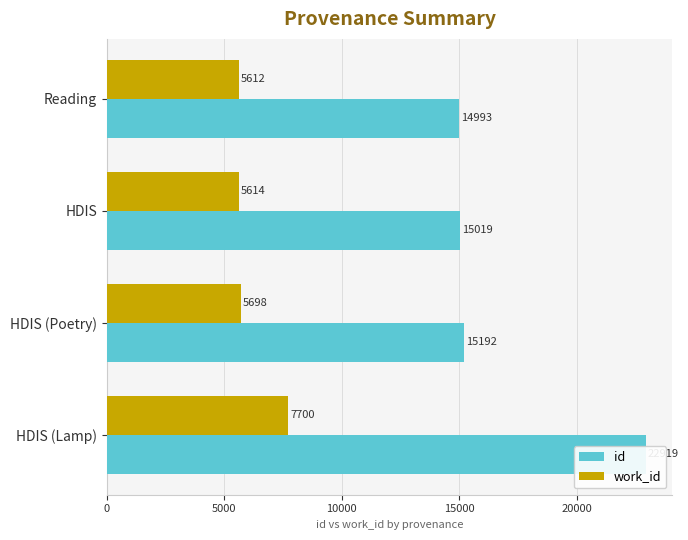

What is the smallest value displayed?

5612